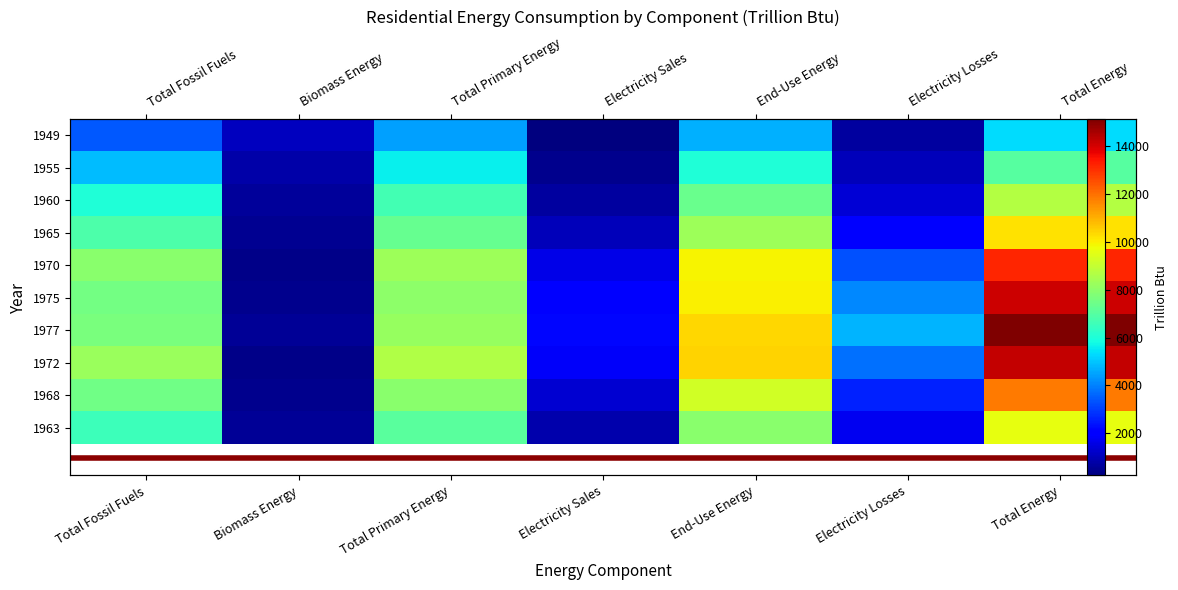

Which label corresponds to the smallest value in the chart?

Electricity Sales